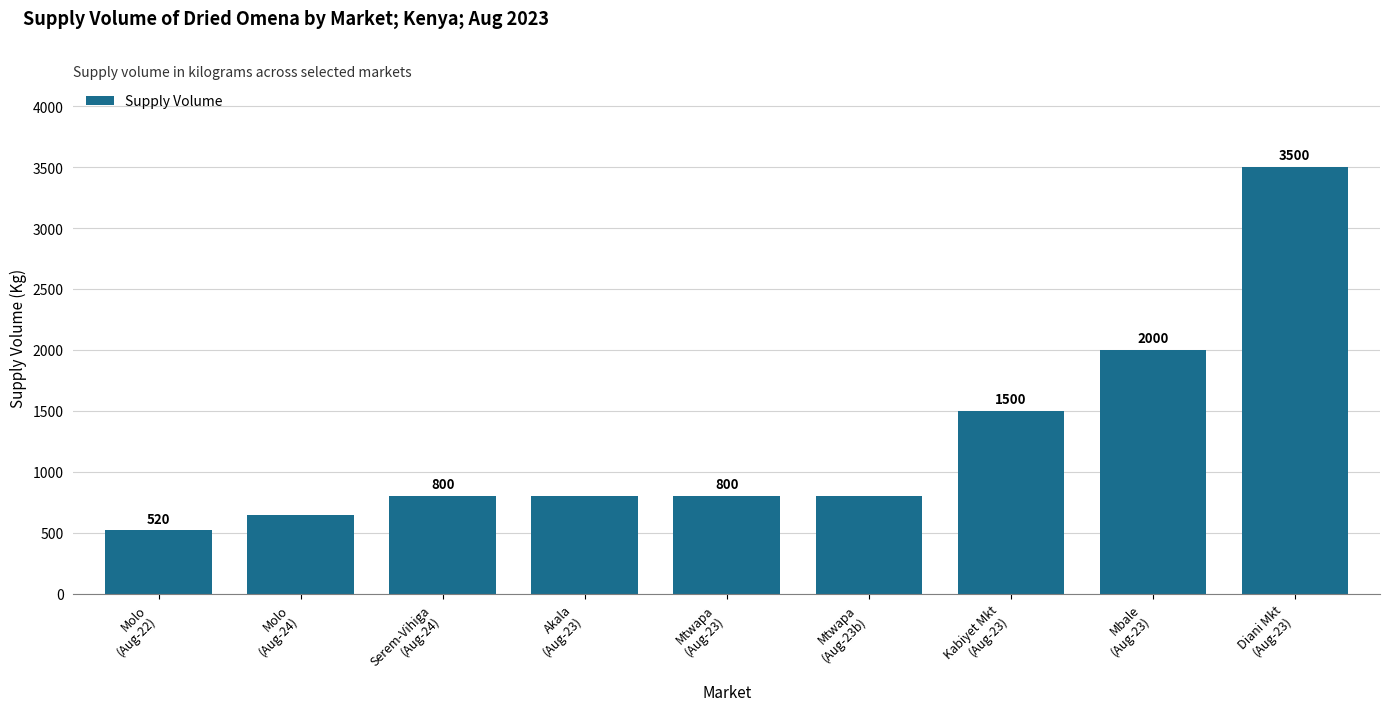

What is the sum of the values at Serem-Vihiga
(Aug-24) and Mtwapa
(Aug-23b)?

1600